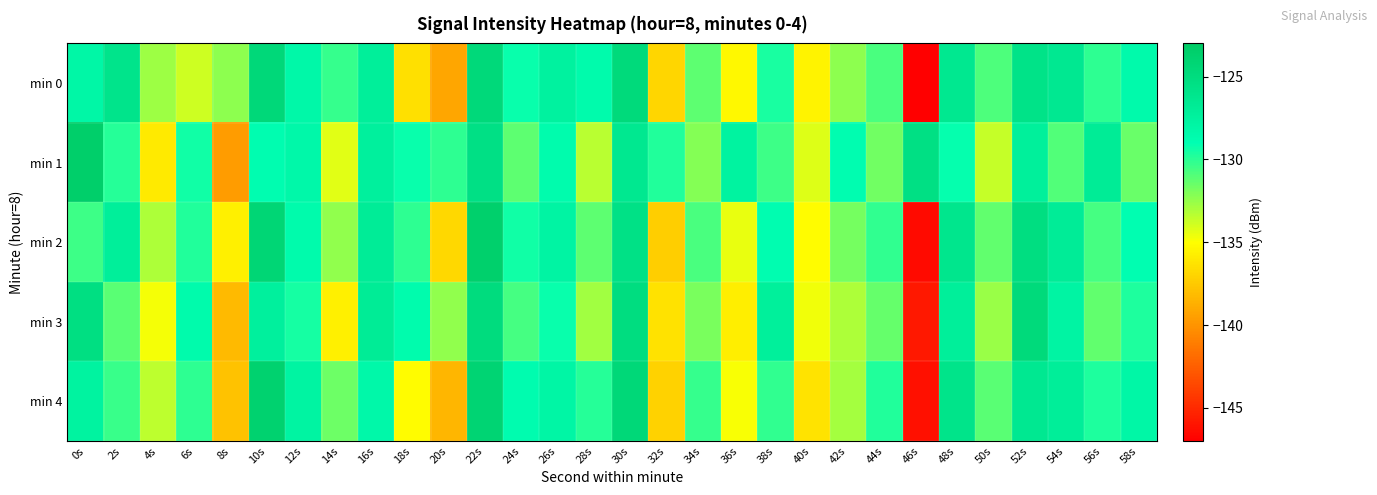

Between 50s and 58s, which is larger?

58s